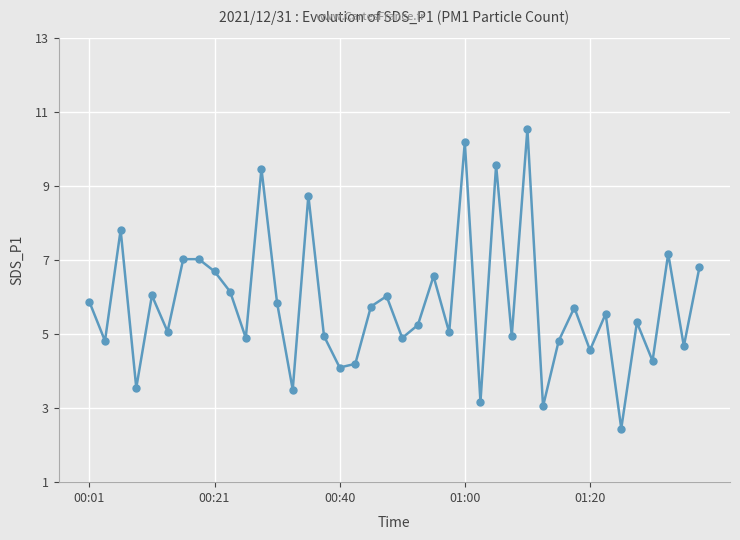

How many interior local valleys (lower than both neighbors) does the data have?

15